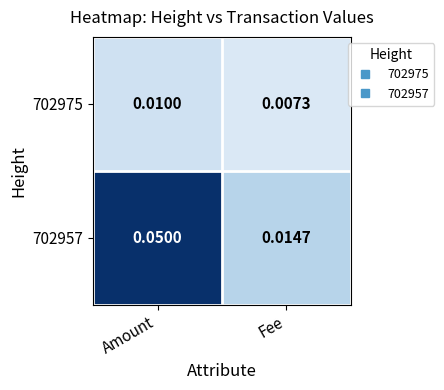

List the labels in order of 702957 value, smallest first.

Fee, Amount